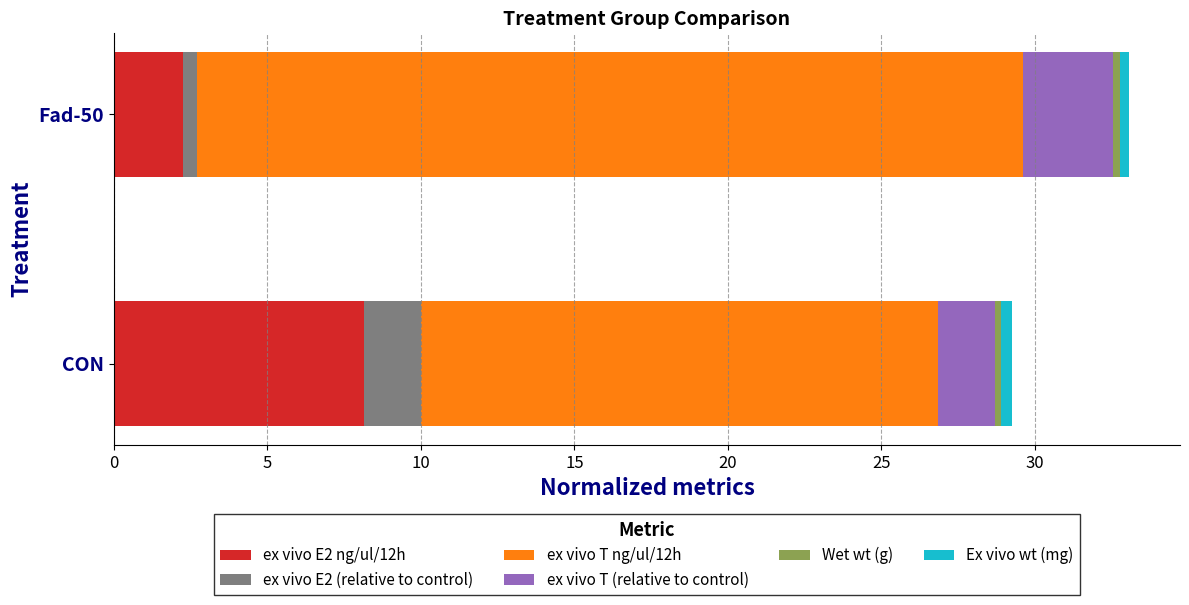

True or false: ex vivo E2 ng/ul/12h has a value of 2.2 at Fad-50.

True